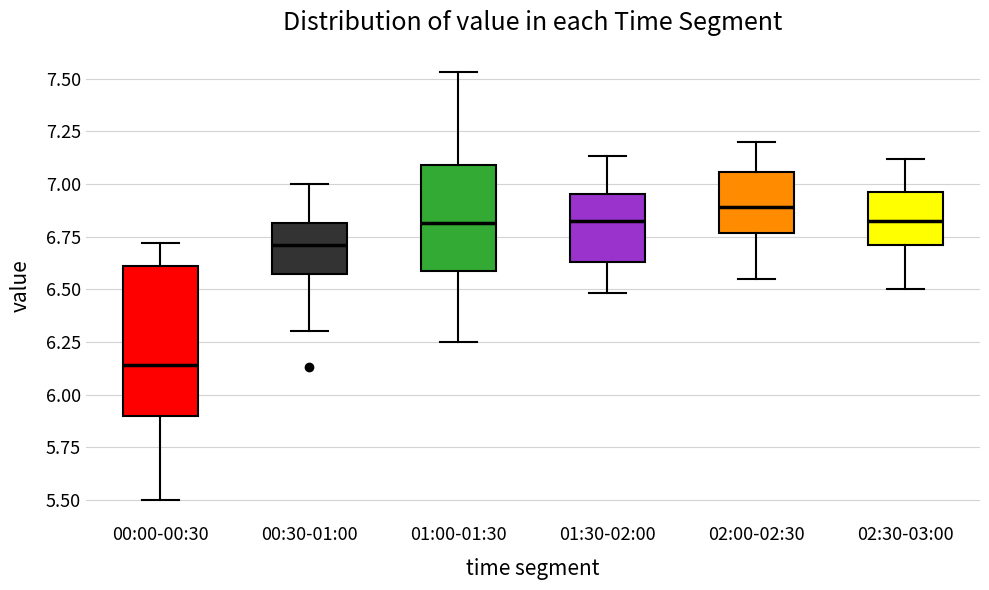

Reading left to right, transcribe this box plot: for each box, give where its median line is, the range the box spans, and where its two whiskers end, as read against the y-axis. The values are not printed on the chart, so give them approximately, as read against the axis.

00:00-00:30: median 6.15, box 5.90 to 6.60, whiskers 5.50 to 6.70
00:30-01:00: median 6.70, box 6.55 to 6.80, whiskers 6.30 to 7.00
01:00-01:30: median 6.80, box 6.60 to 7.10, whiskers 6.25 to 7.55
01:30-02:00: median 6.85, box 6.65 to 6.95, whiskers 6.50 to 7.15
02:00-02:30: median 6.90, box 6.75 to 7.05, whiskers 6.55 to 7.20
02:30-03:00: median 6.85, box 6.70 to 6.95, whiskers 6.50 to 7.10